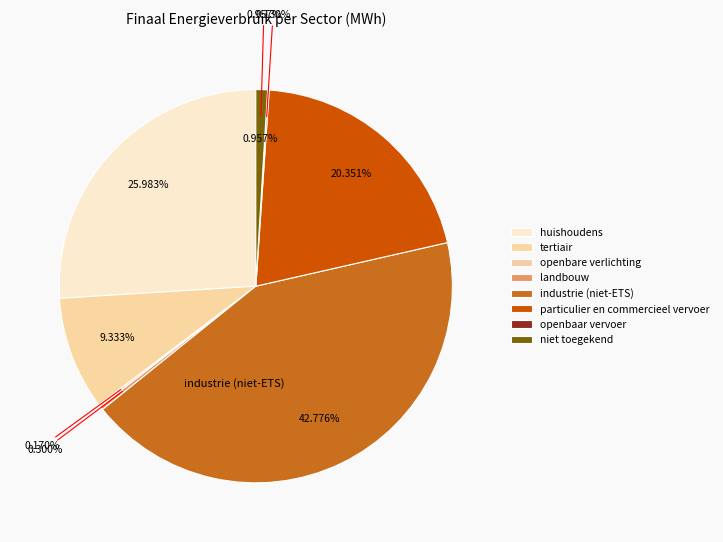

What is the smallest slice in the pie chart?

openbaar vervoer